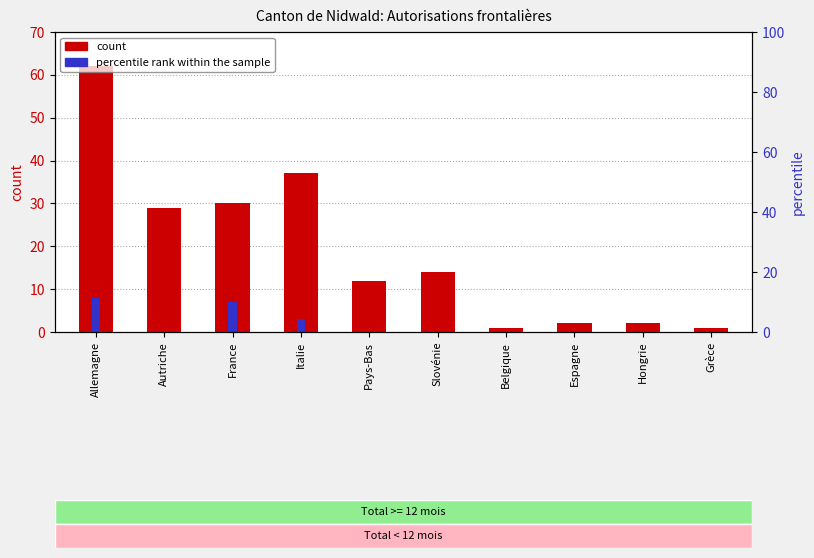

What is the label of the 9th bar from the left?

Hongrie